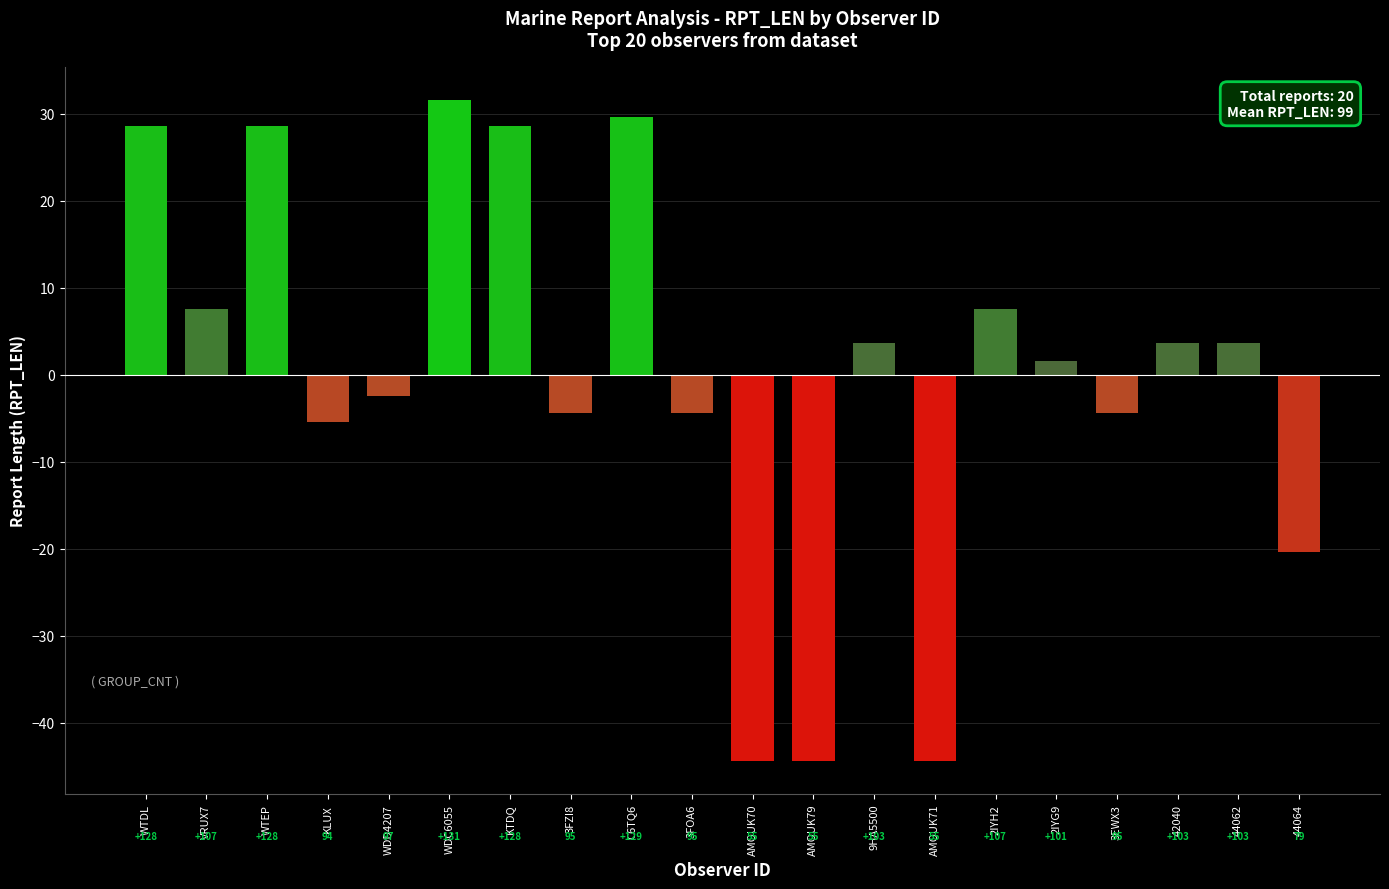

How many bars are there in total?

20